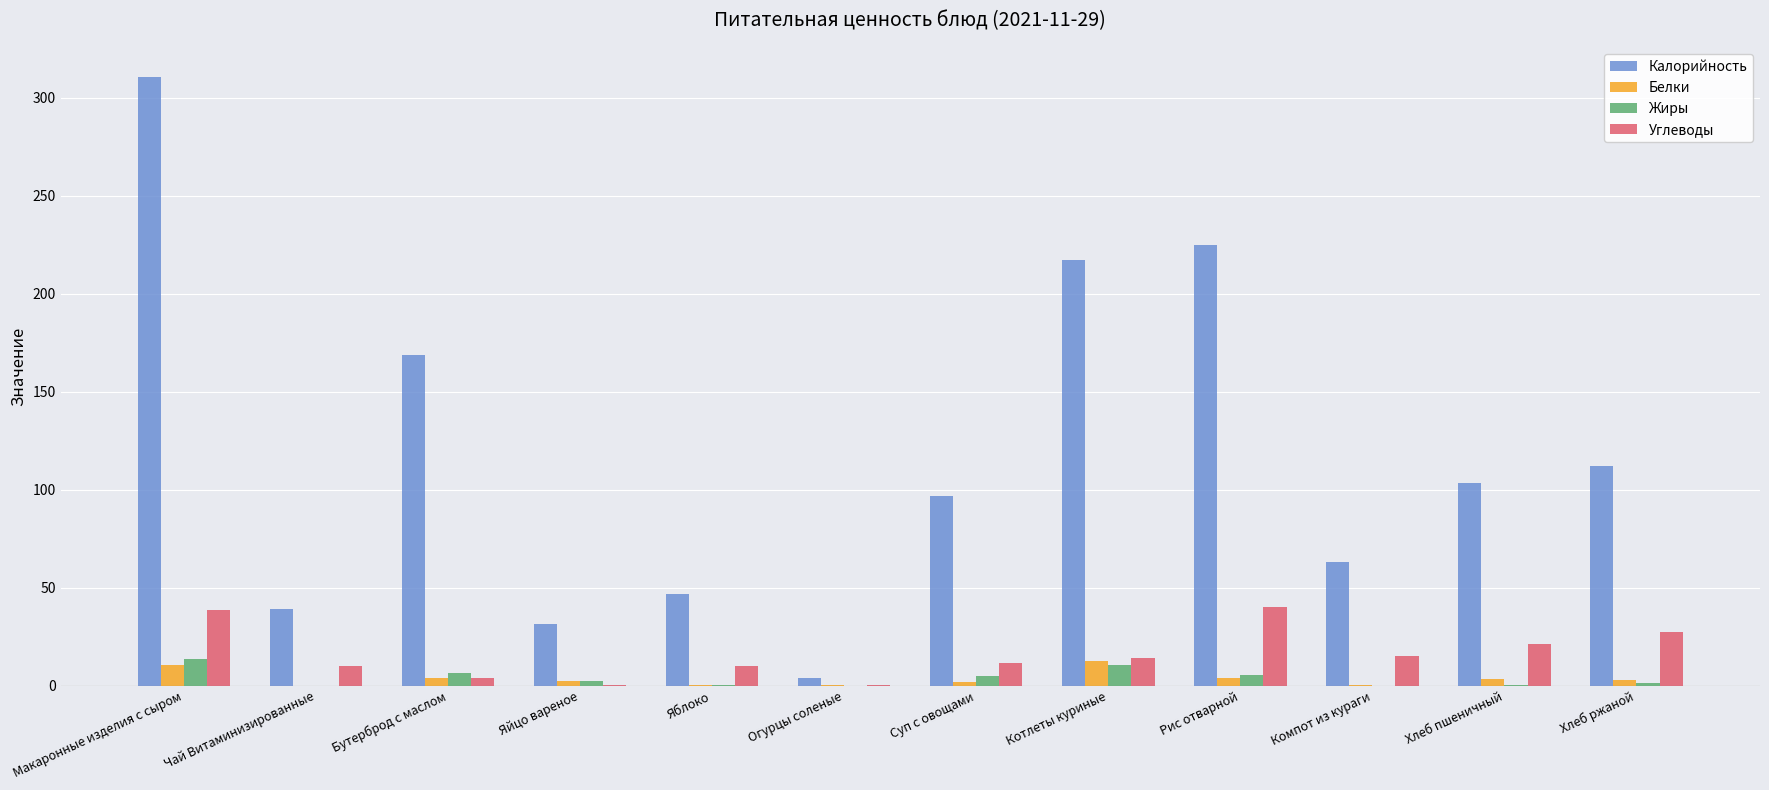

What value does the Калорийность series have at Макаронные изделия с сыром?

310.5